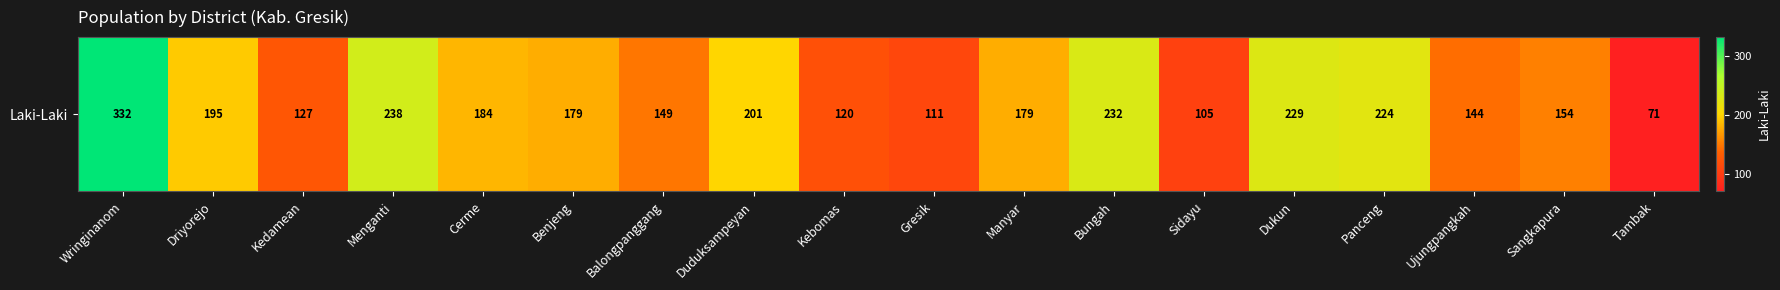

What is the ratio of the value at Driyorejo to the value at Cerme?

1.1